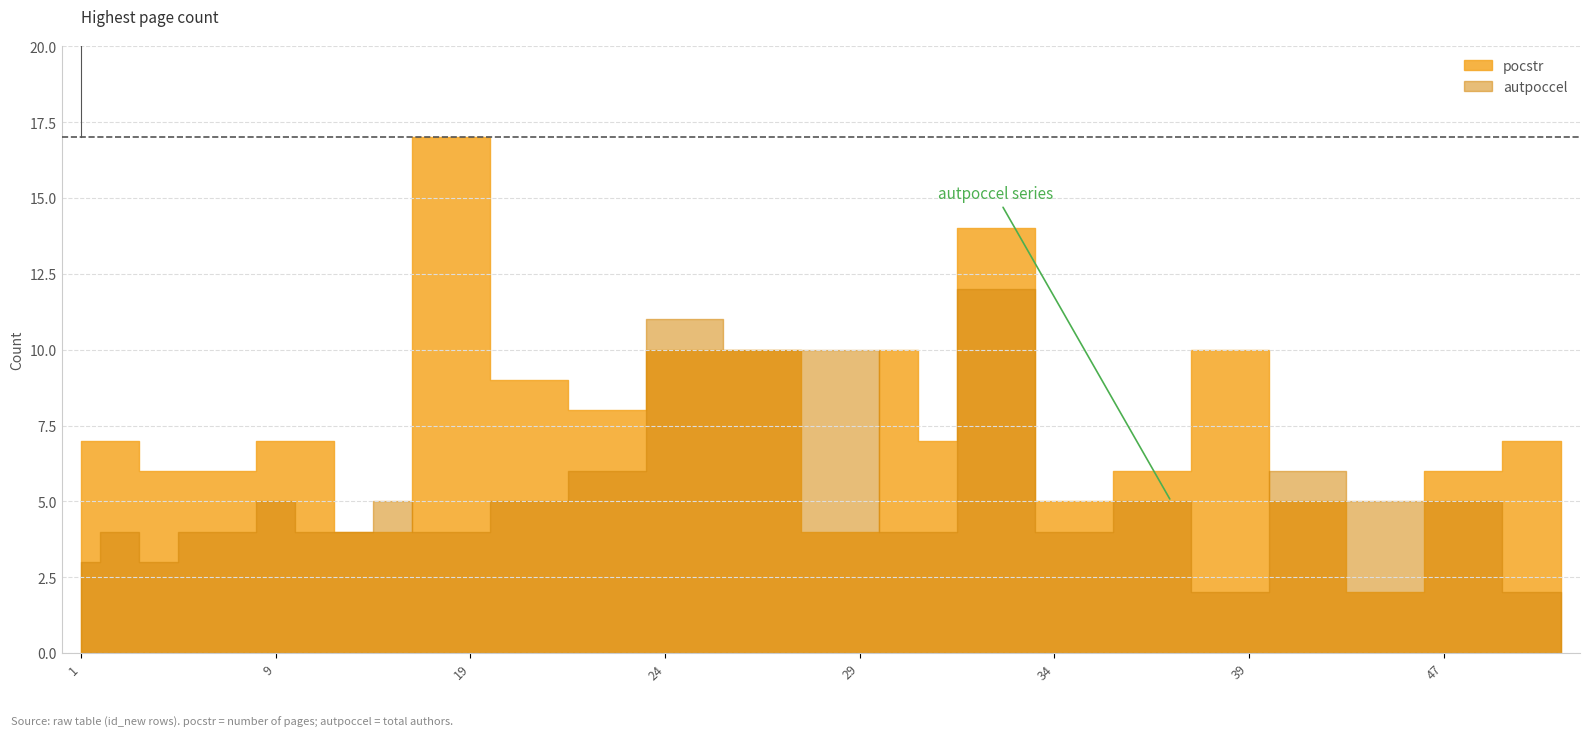

True or false: the data has more than 1 interior local peaks.

False